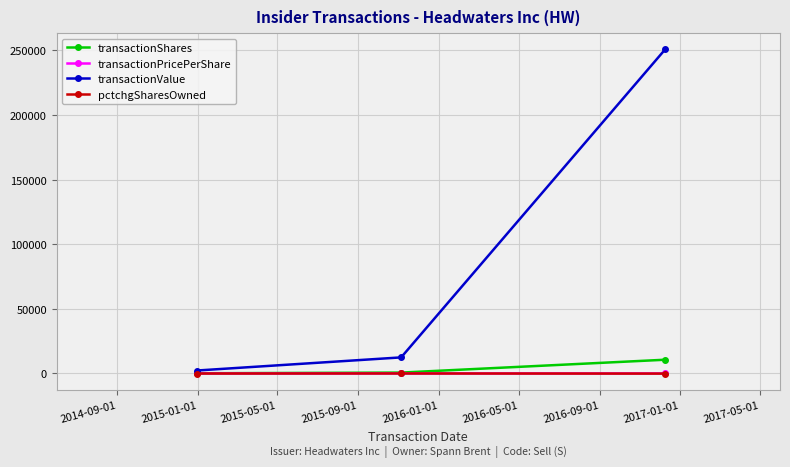

Which series has the widest spread of values?

transactionValue